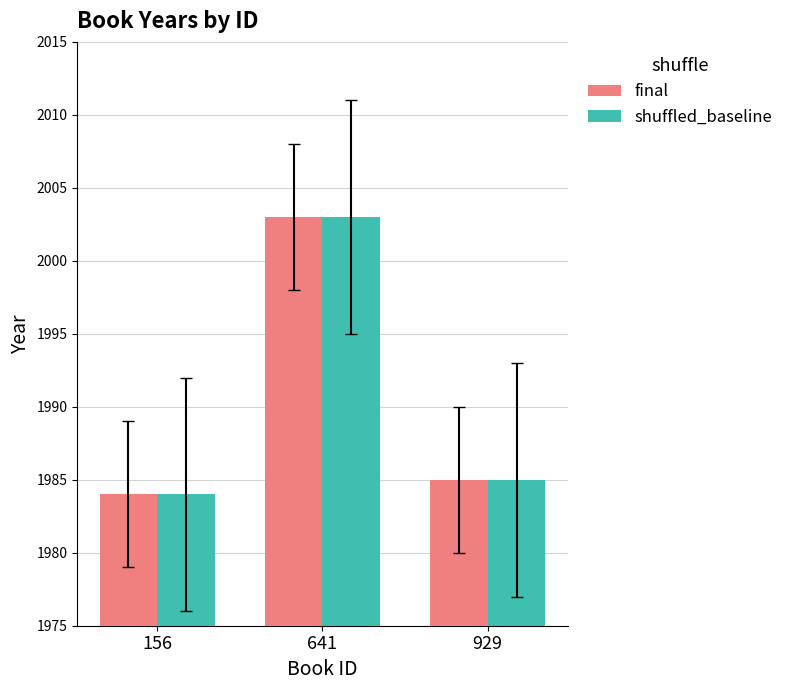

Where is final nearest to the value 1993?

929